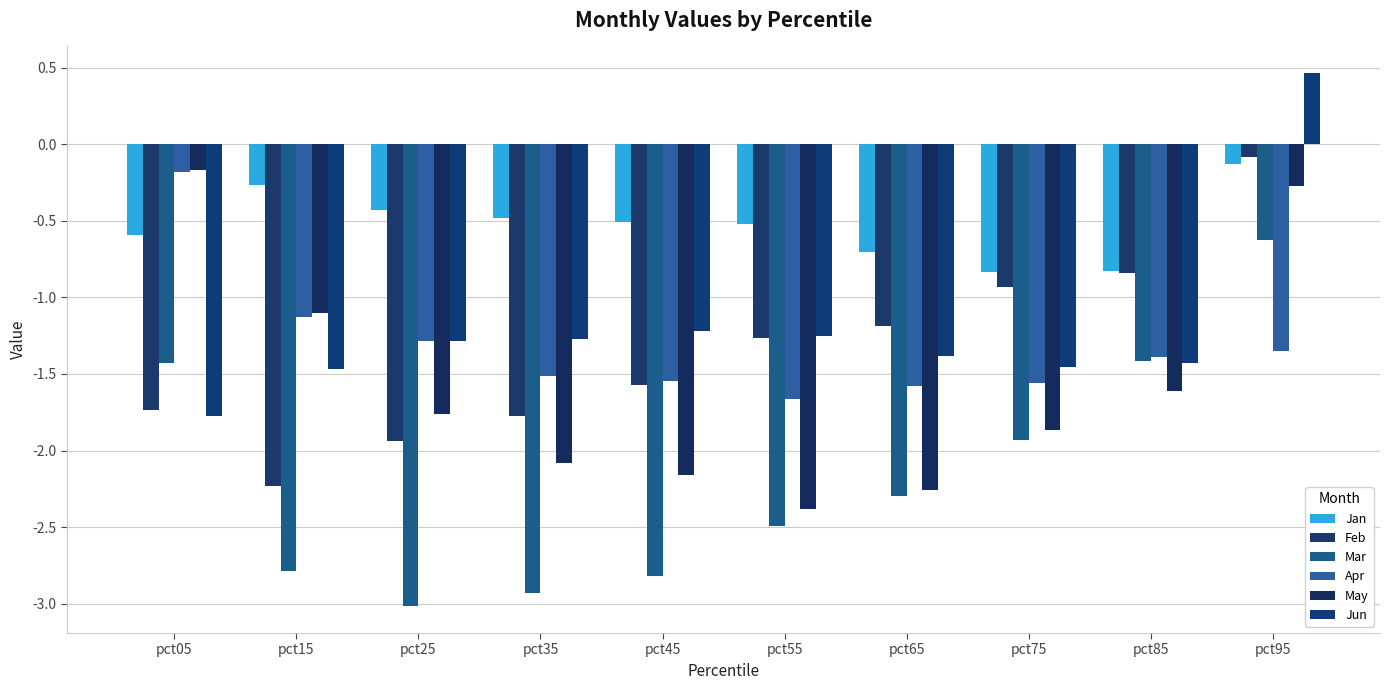

True or false: Apr has a value of -1.0 at pct45.

False